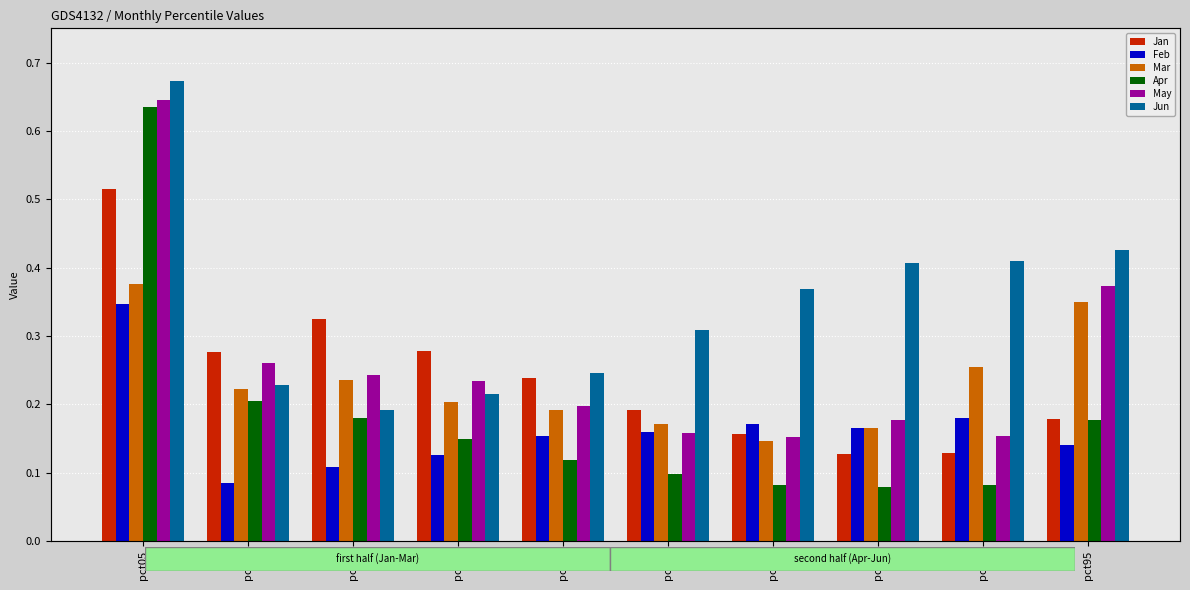

What is the difference between the second highest and second lowest values in the Apr series?

0.1